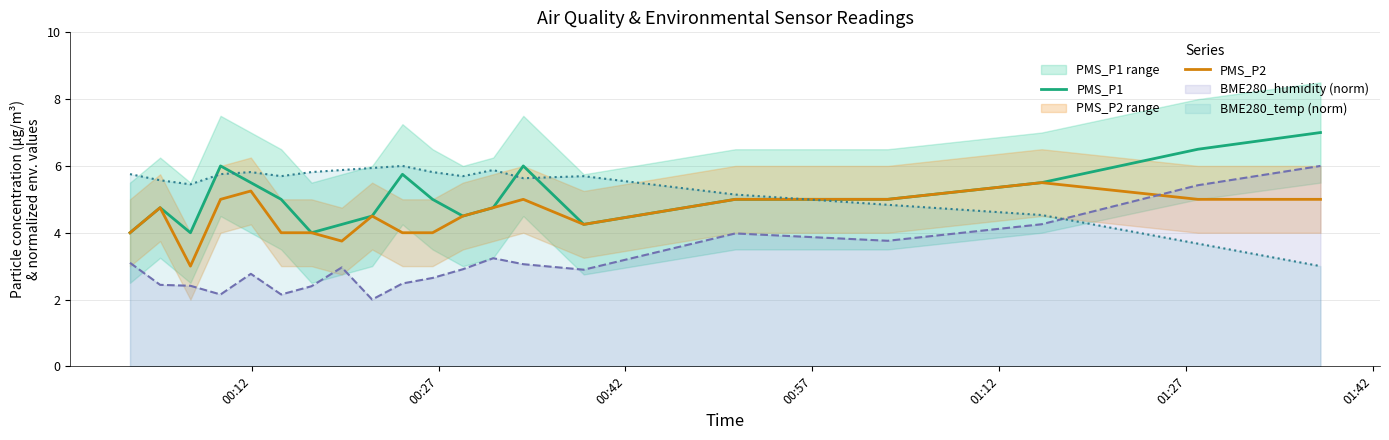

What is the maximum value for PMS_P1?

7.0